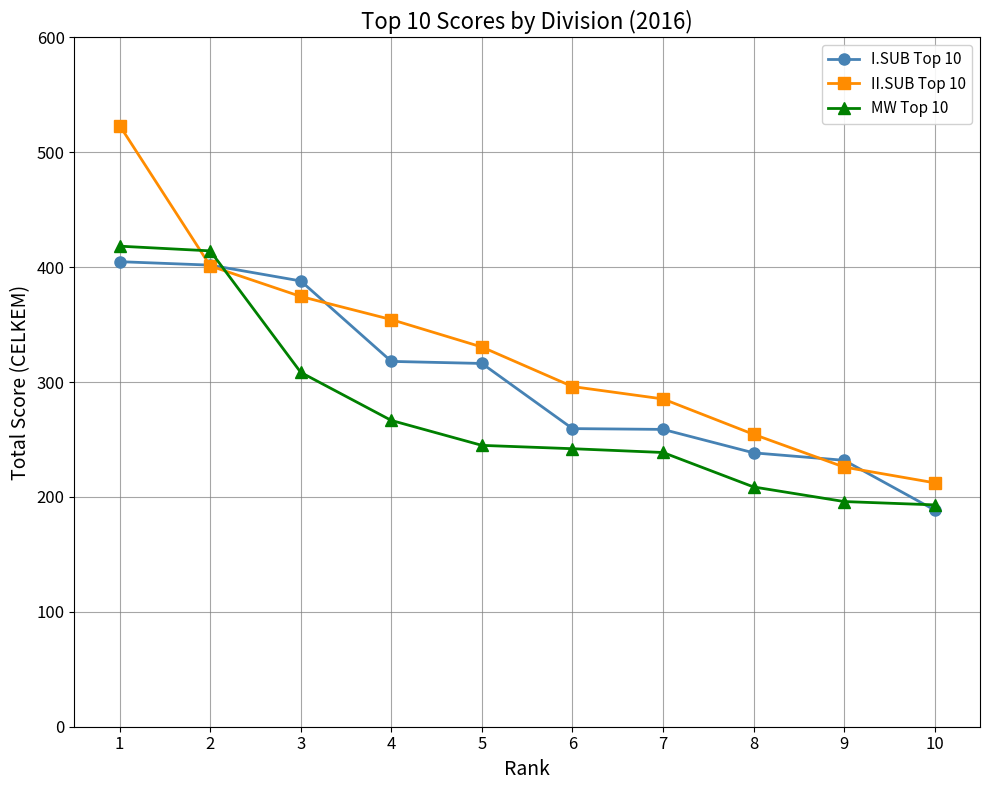

How many categories are shown in the chart?

10